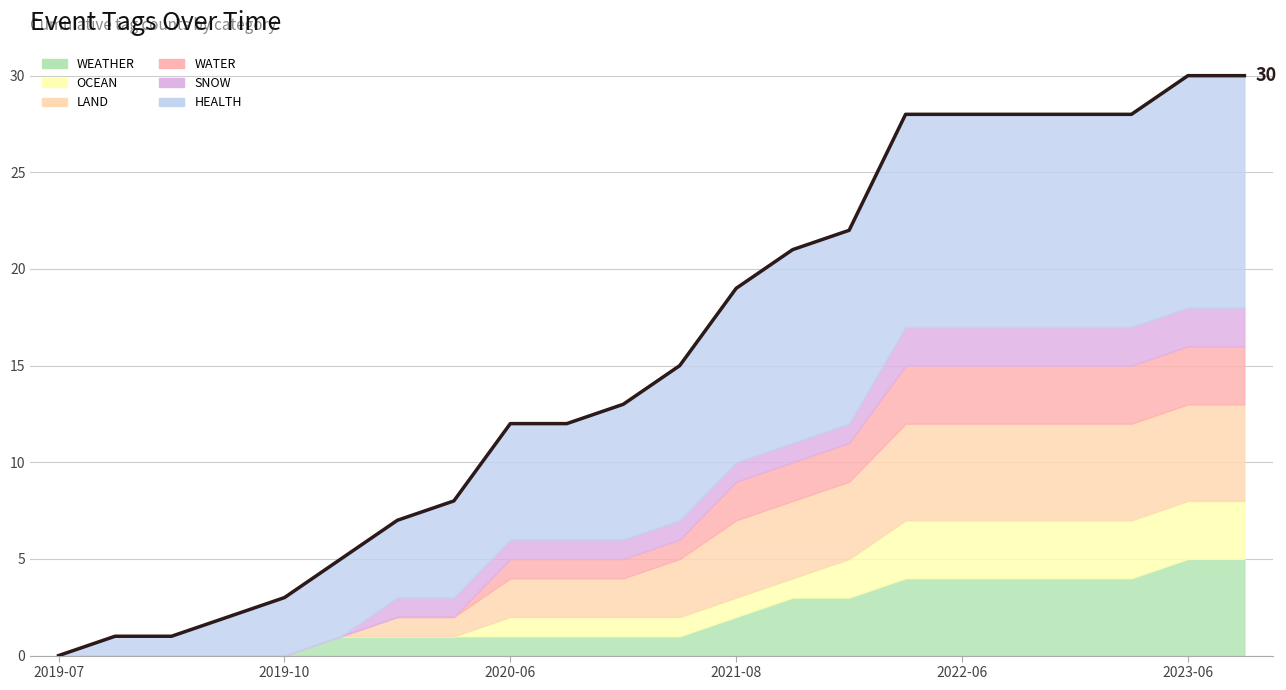

What is the value of the 8th point from the left?

8